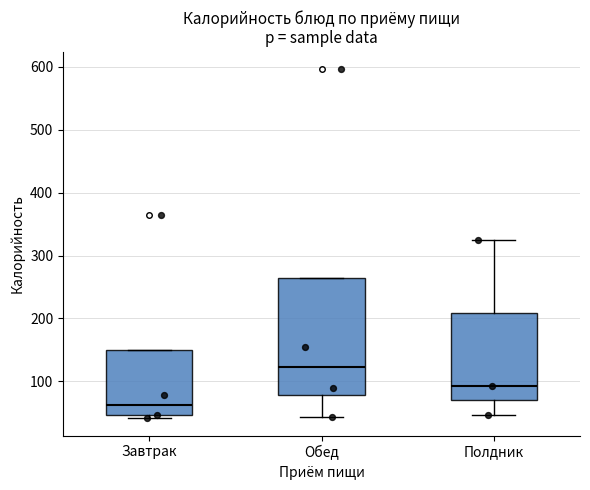

Comparing the boxes themselves (not the whiskers), which one is the tallest?

Обед